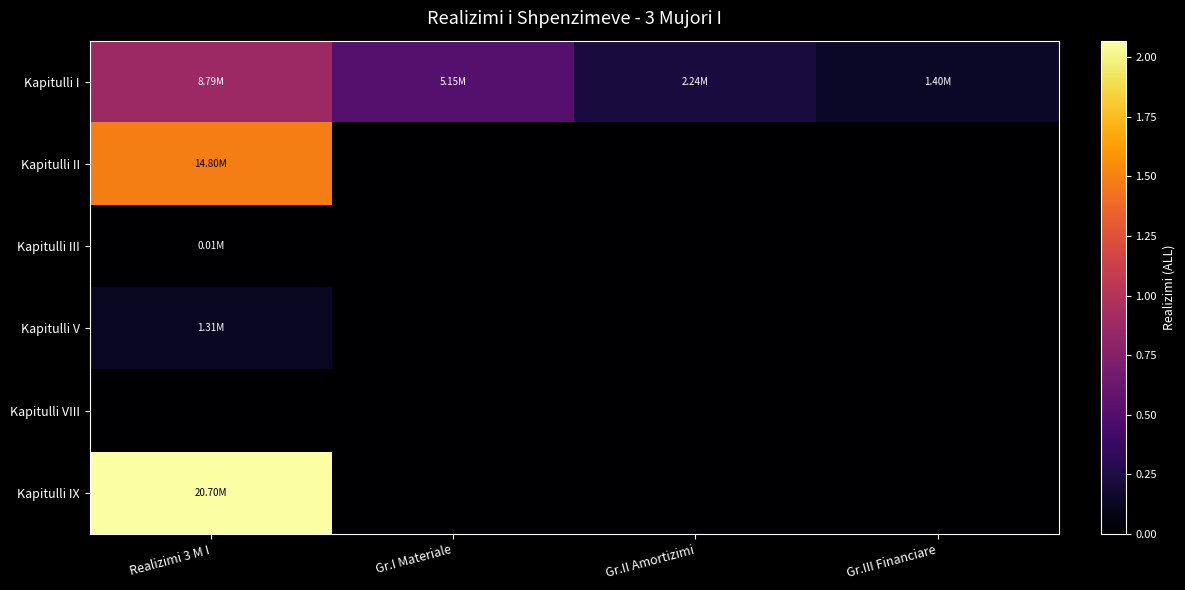

Between Gr.I Materiale and Gr.III Financiare, which series saw the biggest shift?

Kapitulli I